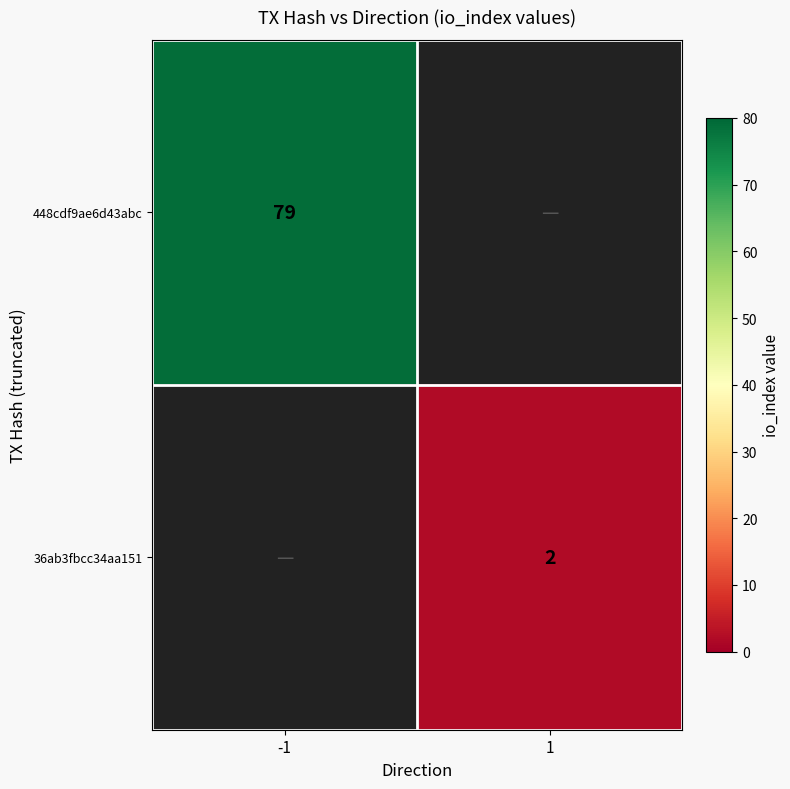

Is it true that 36ab3fbcc34aa151 equals 1 at 1?

False